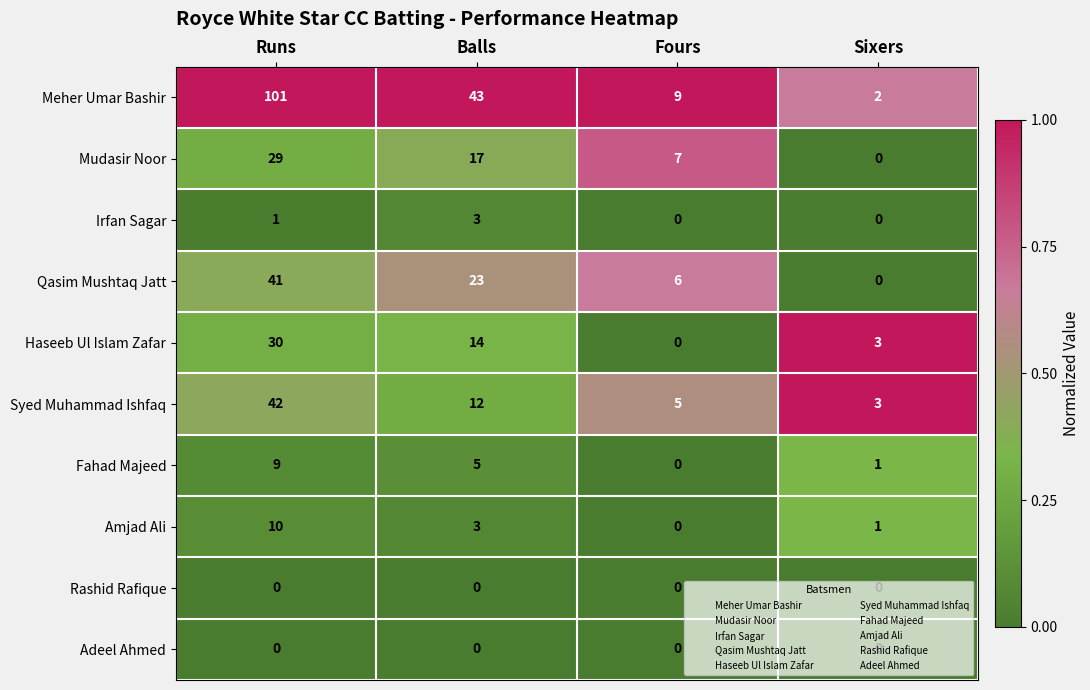

Which series has the widest spread of values?

Meher Umar Bashir